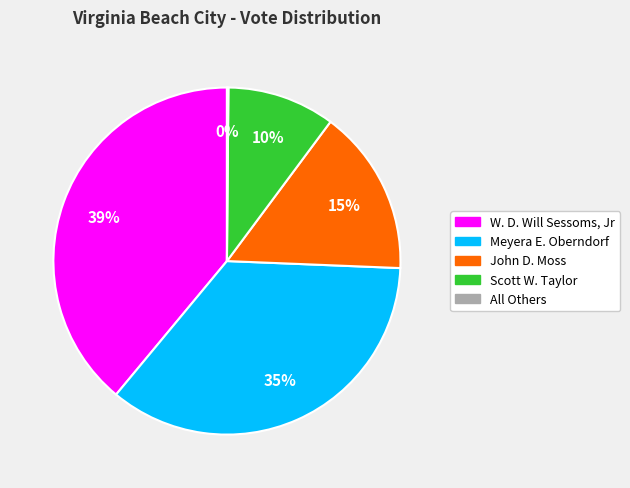

Does W. D. Will Sessoms, Jr account for over 50% of the chart?

No